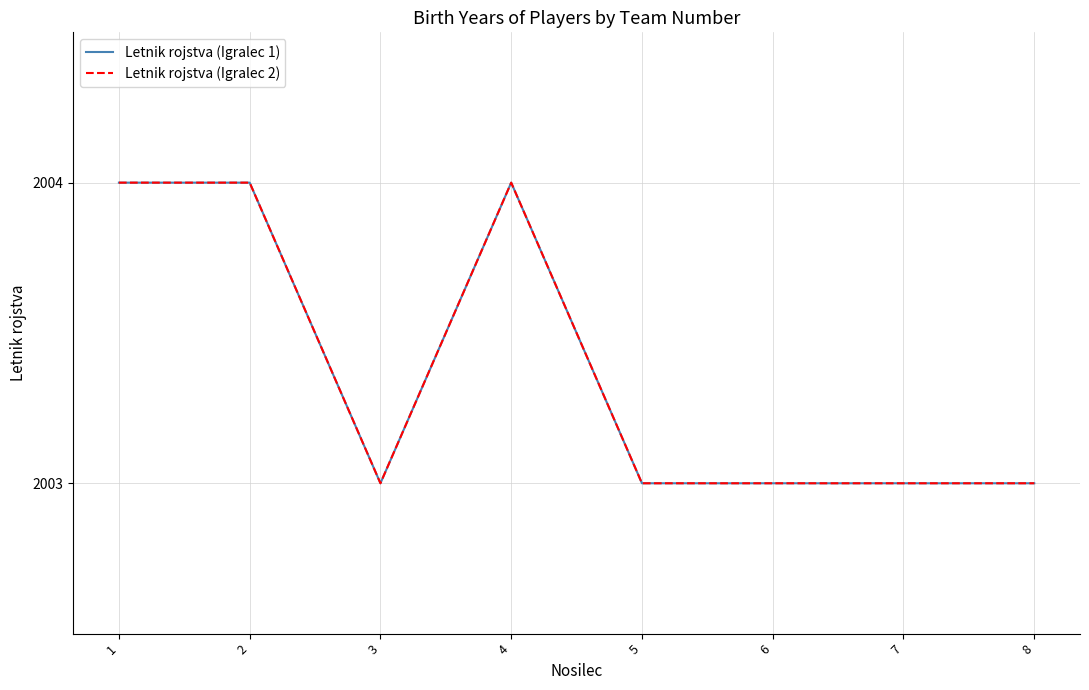

At which label is Letnik rojstva (Igralec 2) closest to 2003?

3